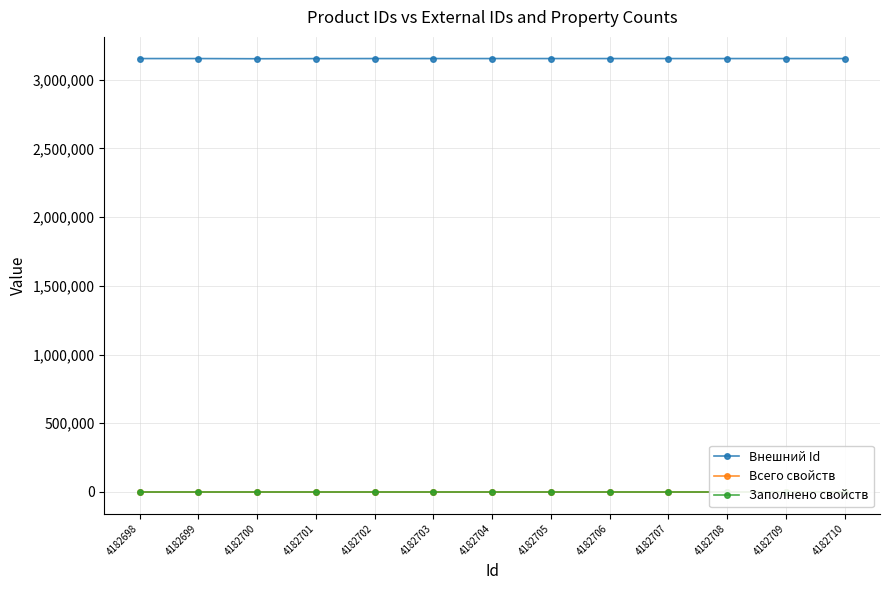

How many lines are shown in the chart?

3